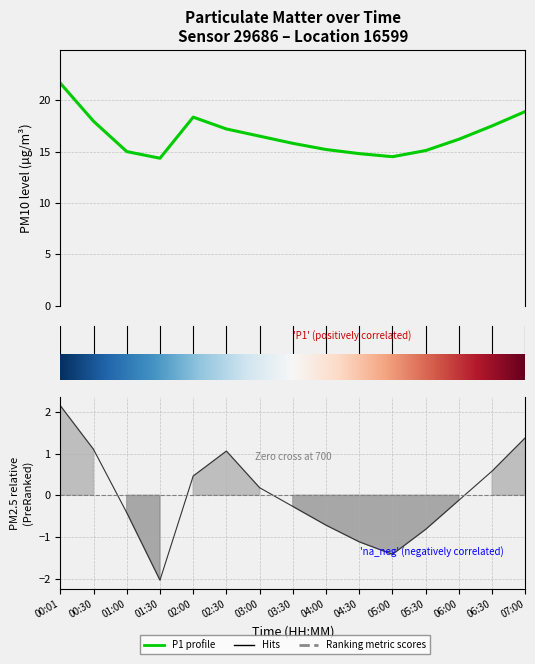

What position from the left is 06:30?

14